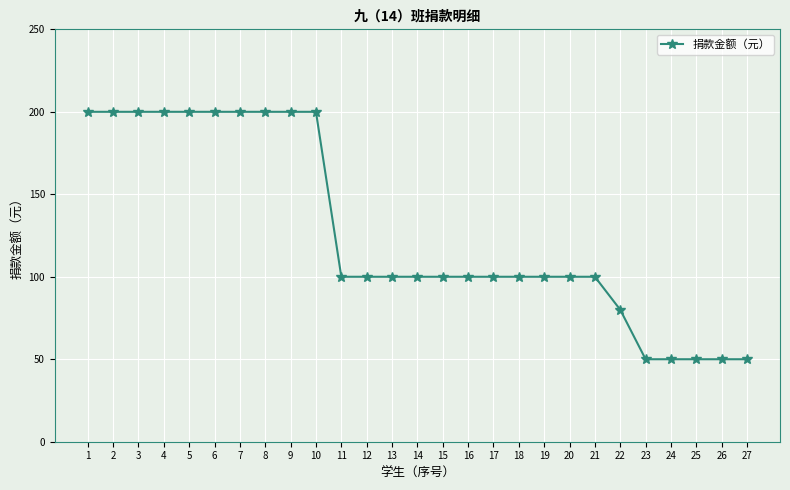

The value at 26 is 50. True or false?

True